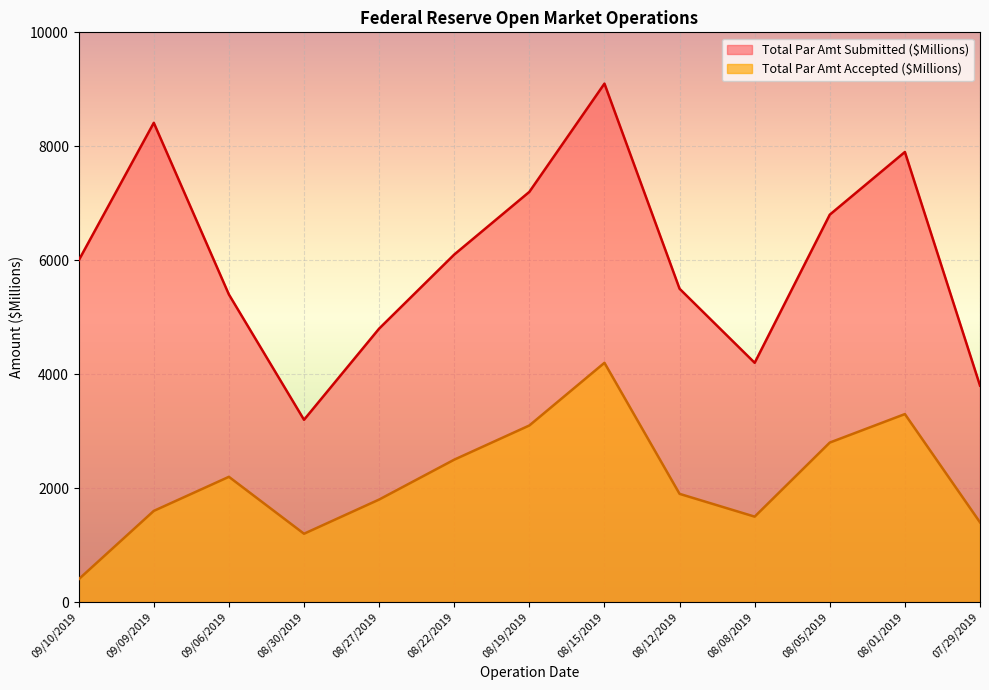

Which category has the highest value across all series?

08/15/2019